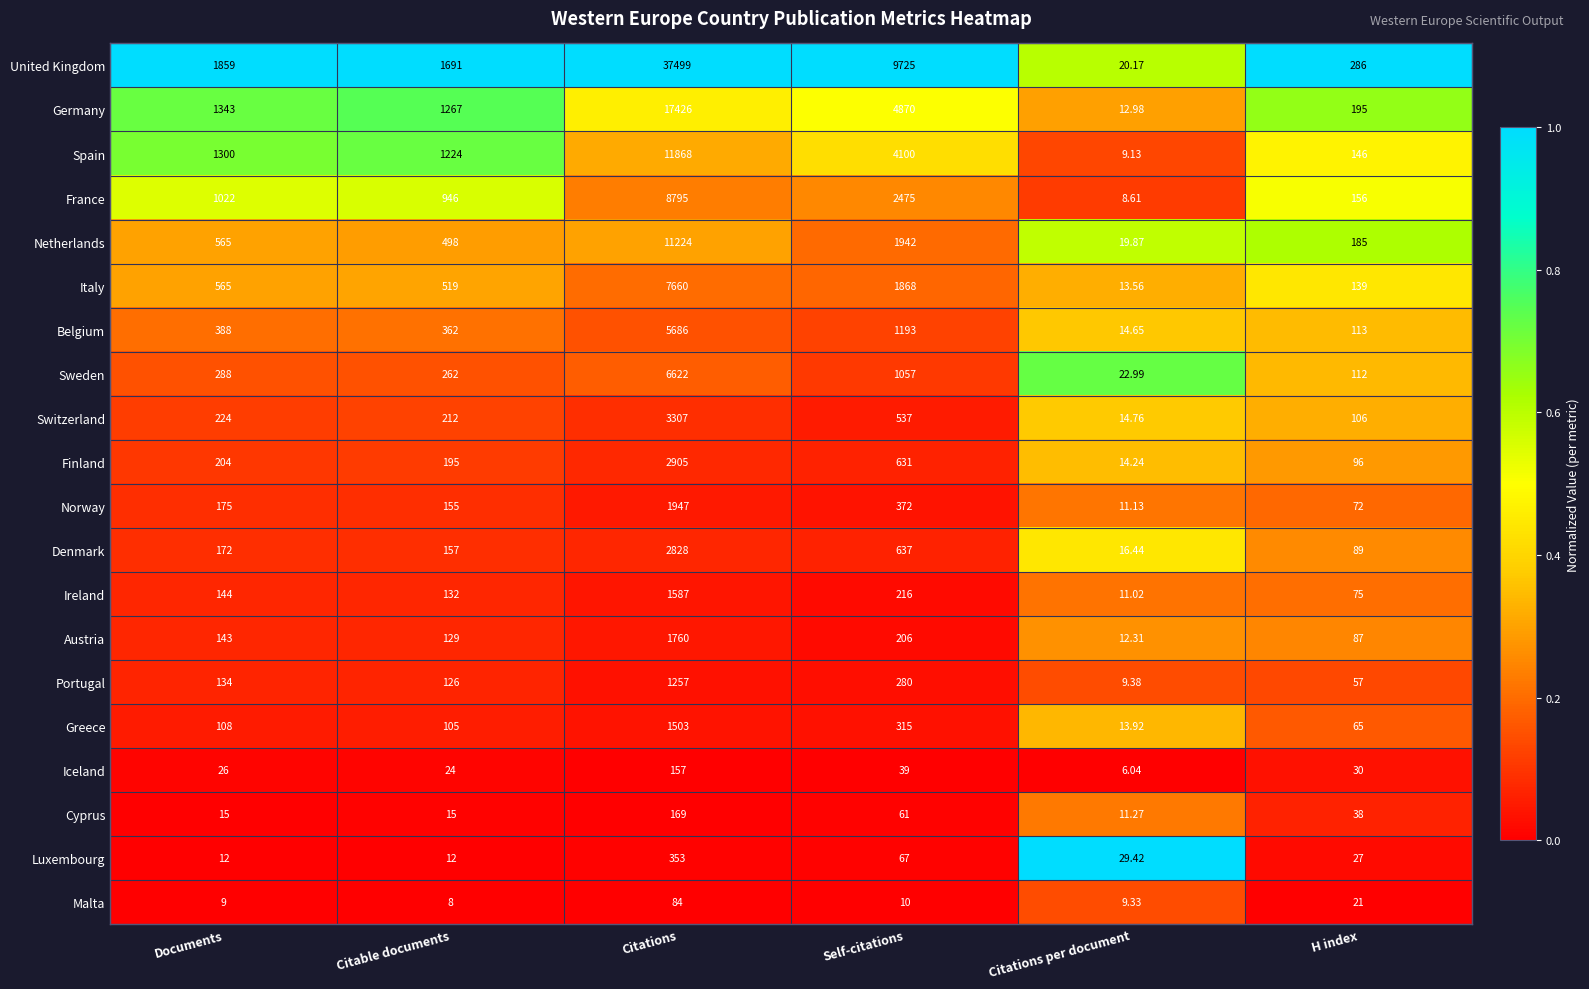

Rank the series at Self-citations from highest to lowest value.

United Kingdom, Germany, Spain, France, Netherlands, Italy, Belgium, Sweden, Denmark, Finland, Switzerland, Norway, Greece, Portugal, Ireland, Austria, Luxembourg, Cyprus, Iceland, Malta